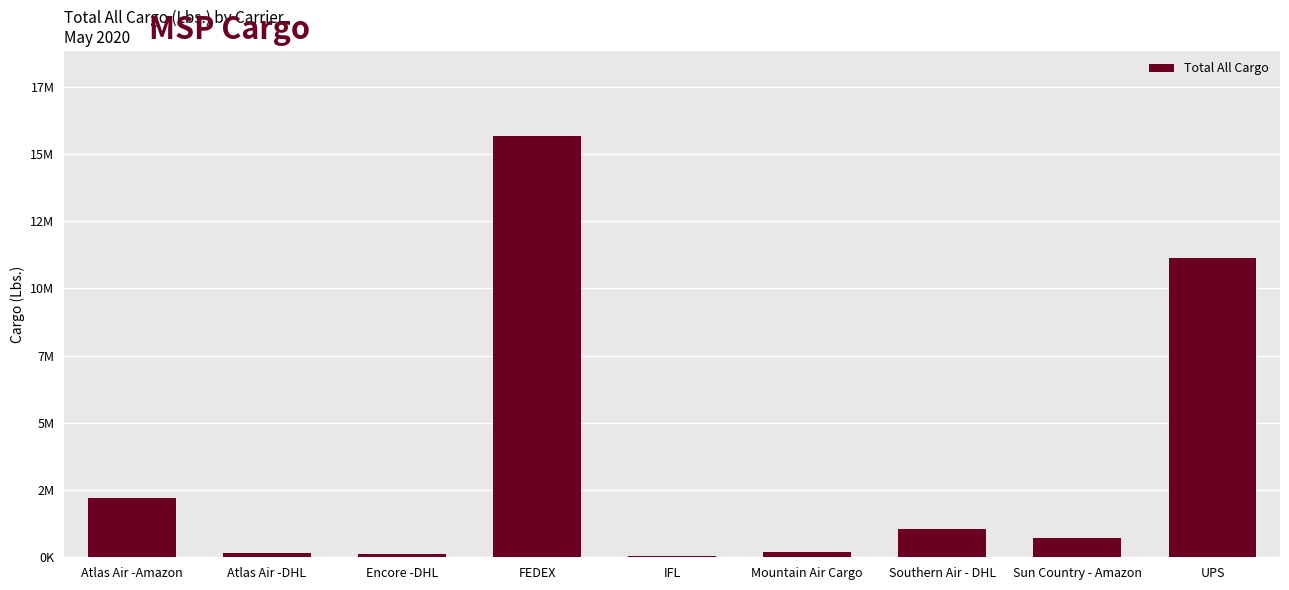

What is the label of the 7th bar from the right?

Encore -DHL